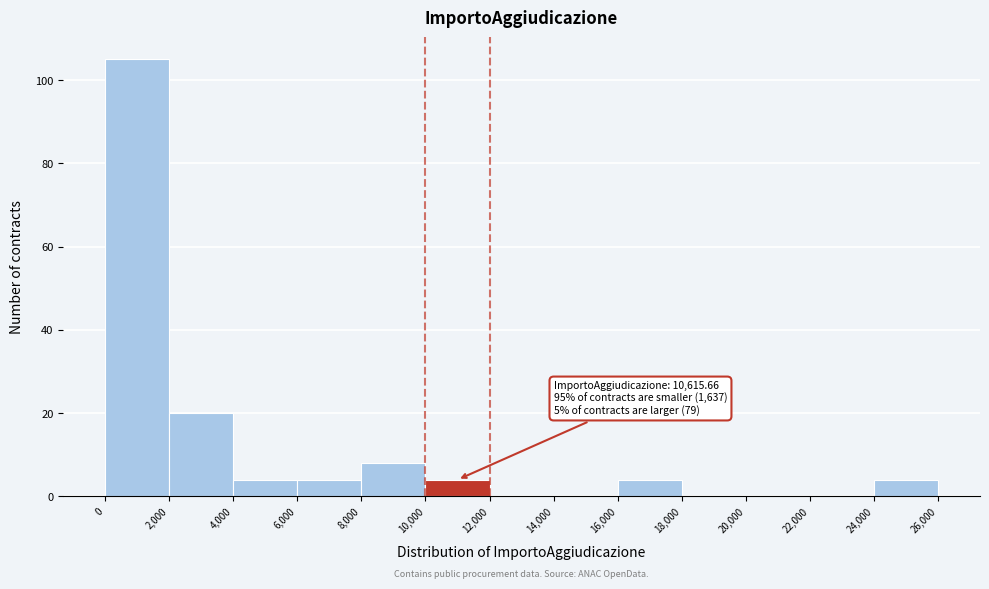

Which range on the x-axis has the tallest bar?

0 to 2,000